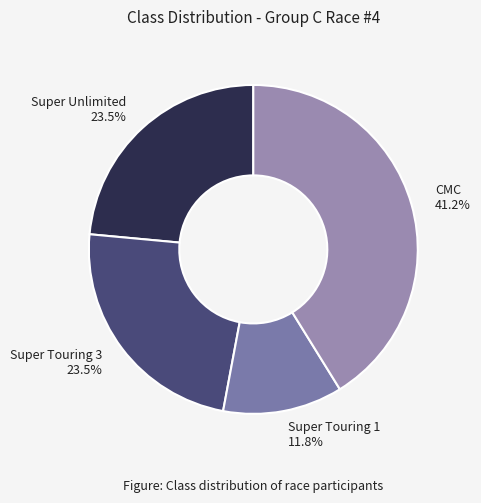

To the nearest percent, what is the combined percentage of Super Touring 3 and Super Touring 1?

35%